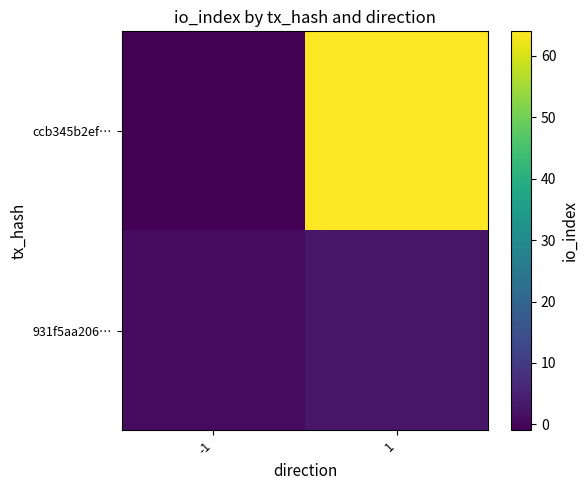

How many distinct data groups are displayed?

2